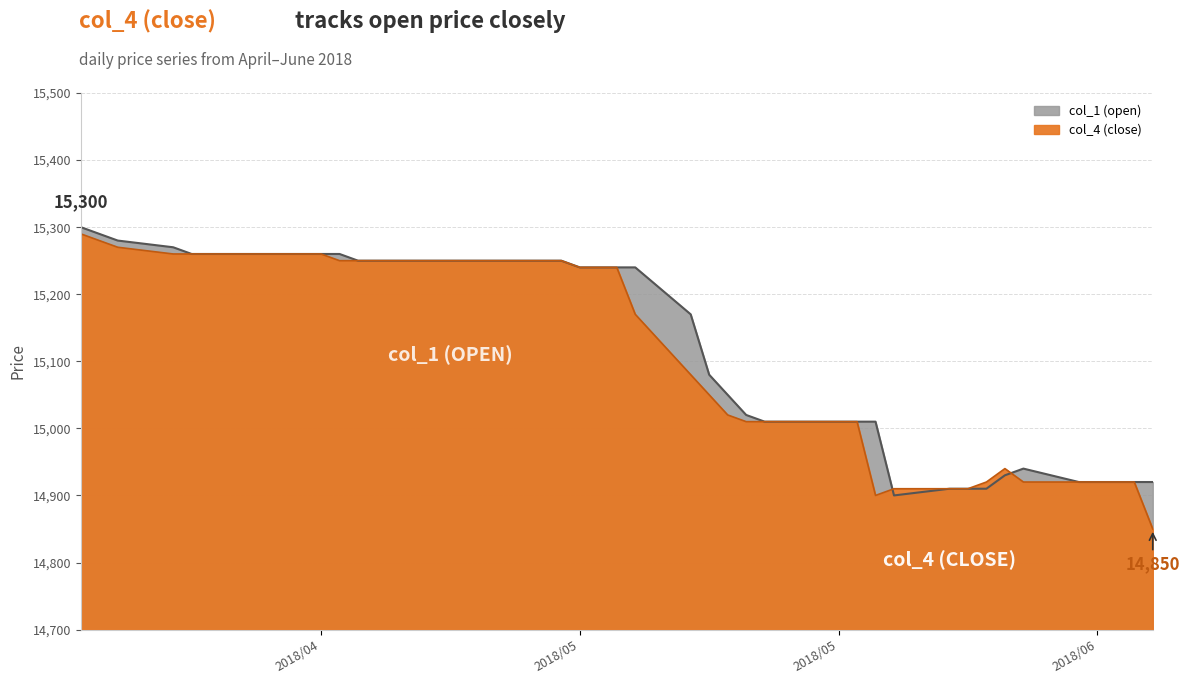

What is the difference between the second highest and second lowest values in the col_1 series?

380